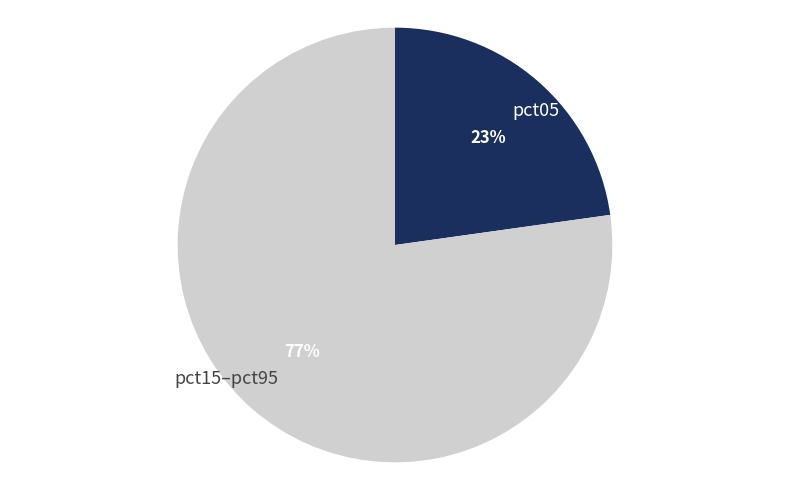

What is the ratio of the value at pct05 to the value at pct15–pct95?

0.3